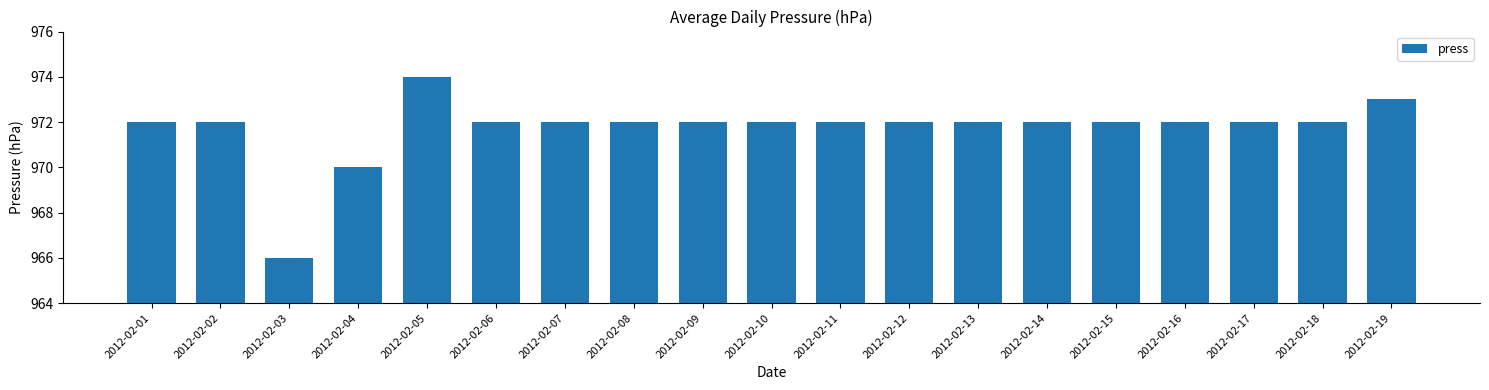

At which category does the chart reach its minimum across all series?

2012-02-03